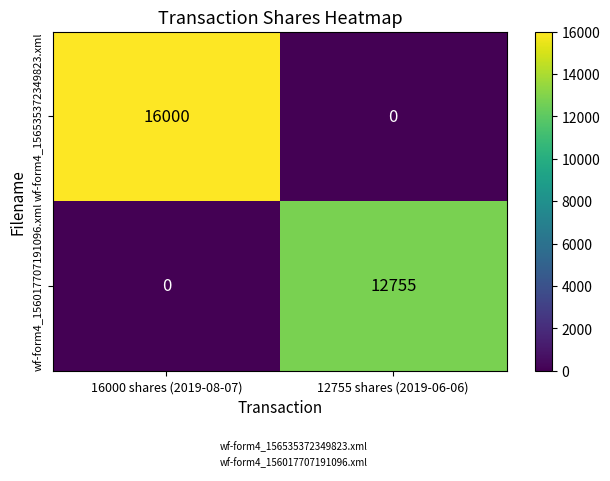

How many distinct data groups are displayed?

2